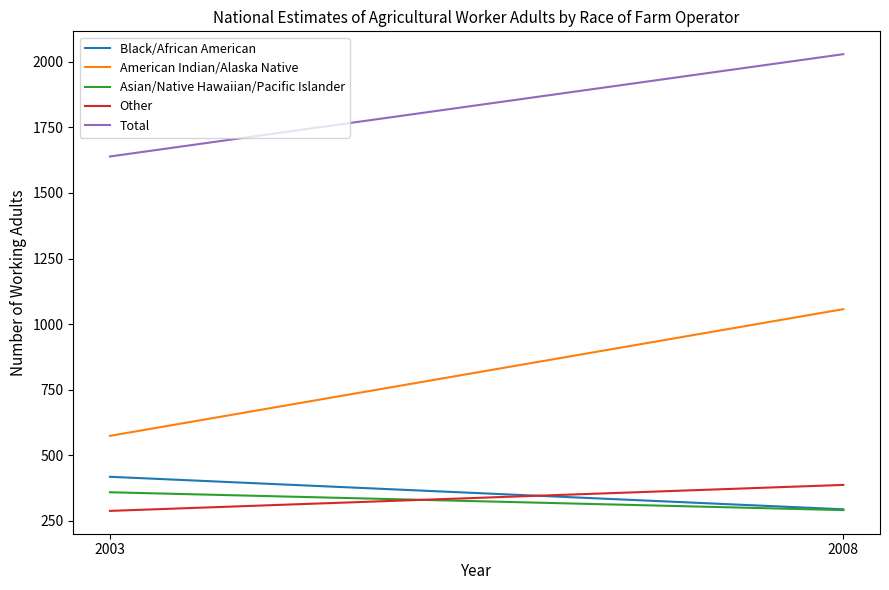

What is the highest value of the Total series?

2029